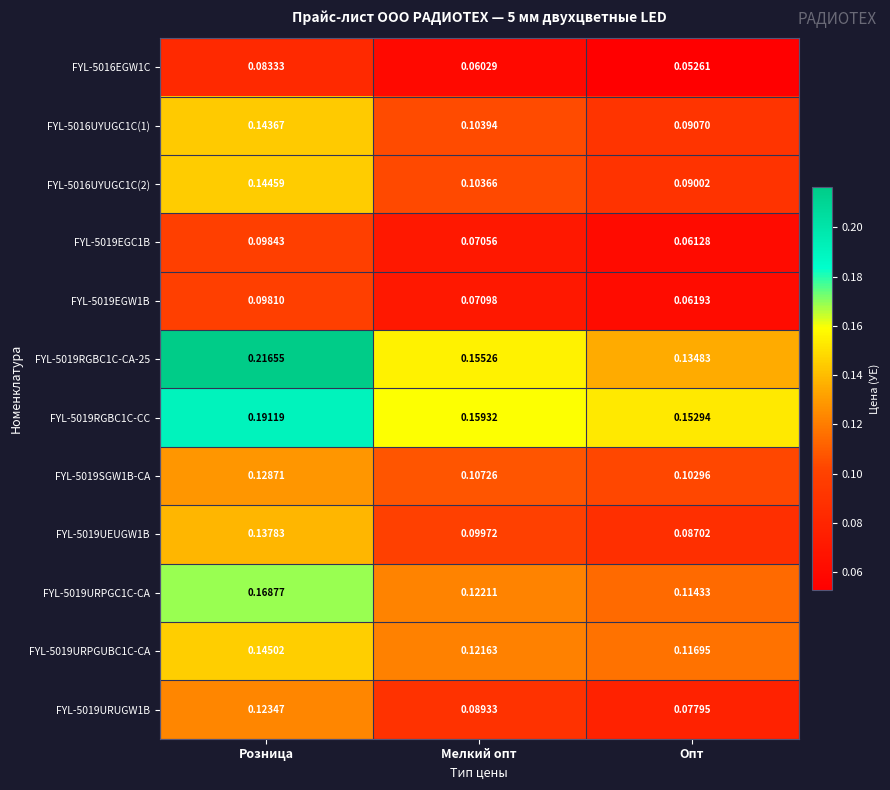

Where is FYL-5019RGBC1C-CA-25 nearest to the value 0?

Опт